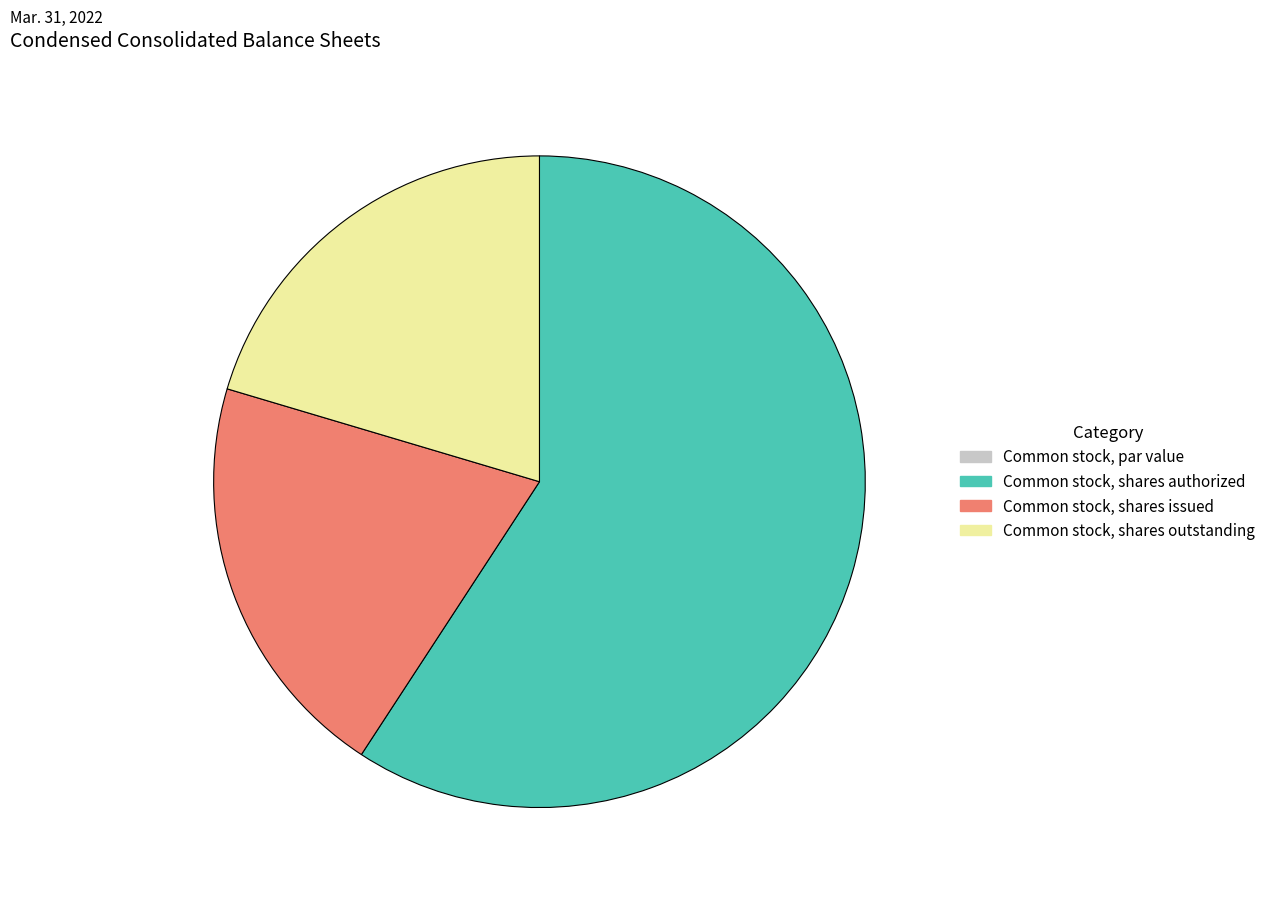

Between Common stock, shares authorized and Common stock, shares outstanding, which is larger?

Common stock, shares authorized